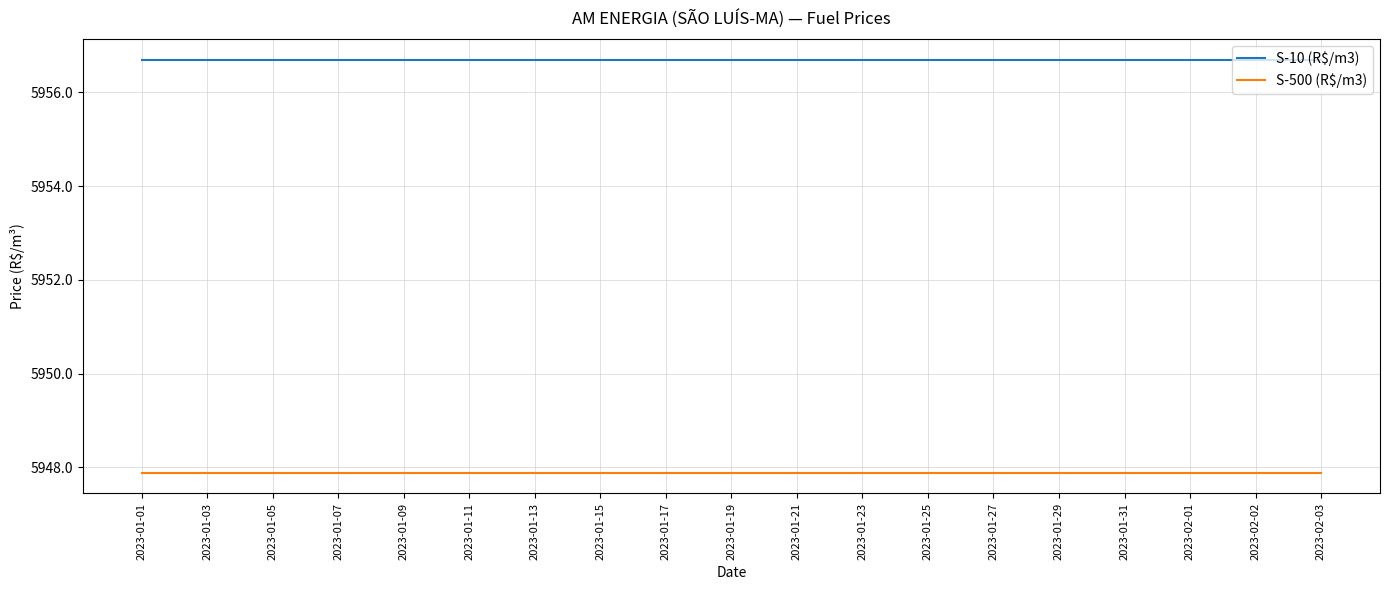

What is the approximate value of S-10 (R$/m3) at 2023-01-19?

5956.7